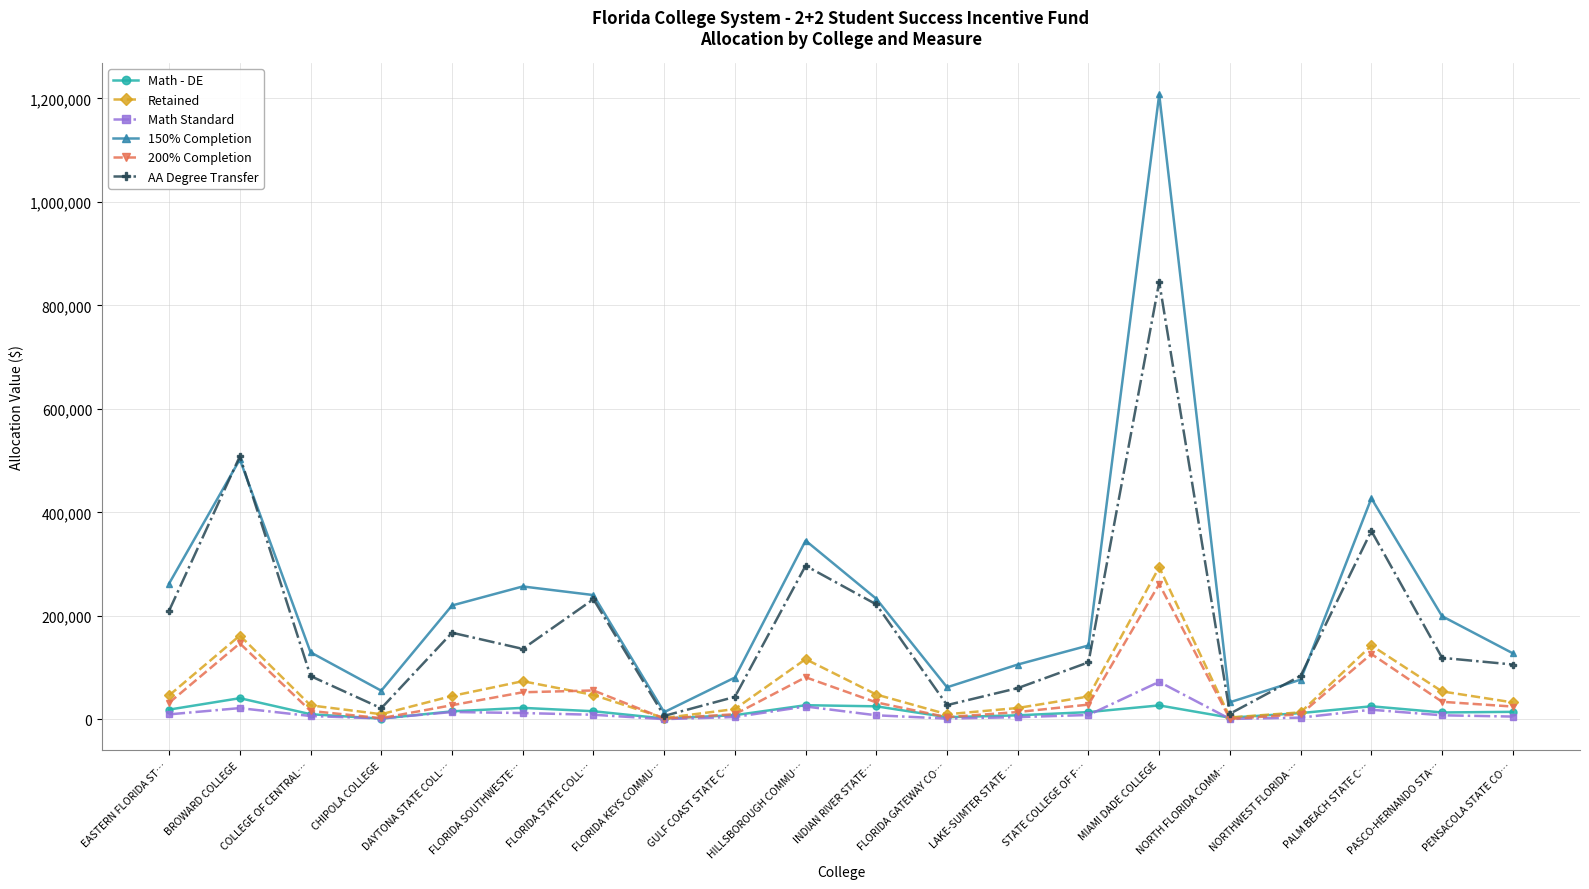

What is the label of the 4th point from the right?

NORTHWEST FLORIDA …